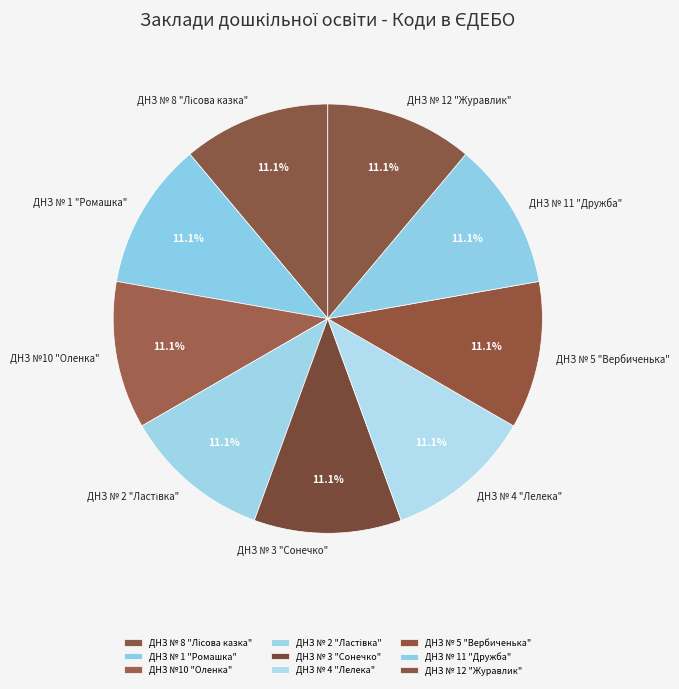

How much of the chart is everything except ДНЗ №10 "Оленка"?

88.9%